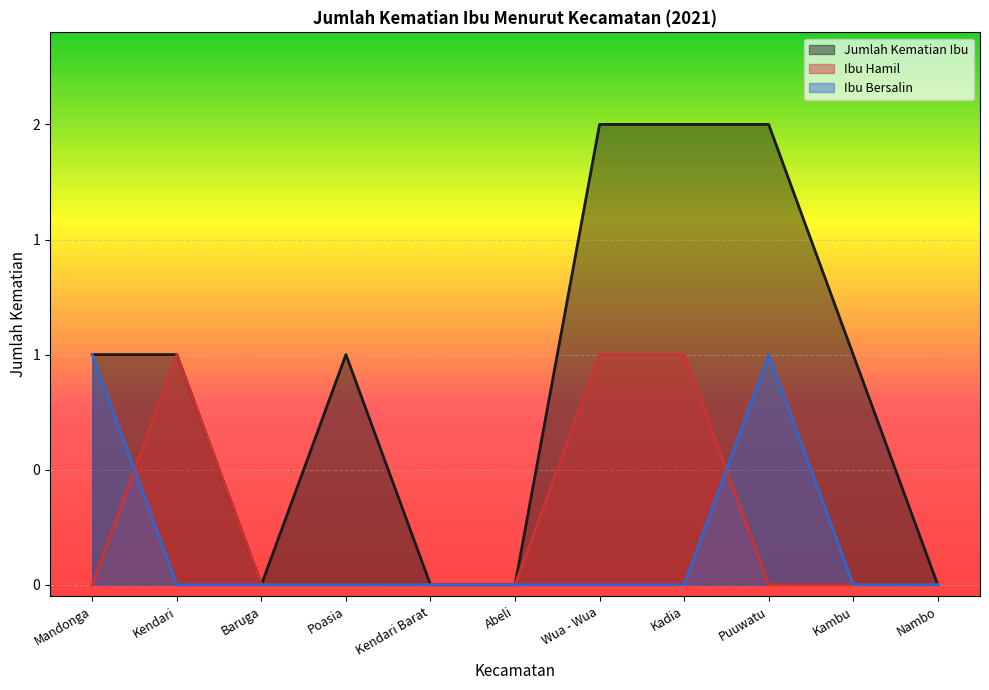

Rank the categories by Ibu Bersalin value from highest to lowest.

Mandonga, Puuwatu, Kendari, Baruga, Poasia, Kendari Barat, Abeli, Wua - Wua, Kadia, Kambu, Nambo